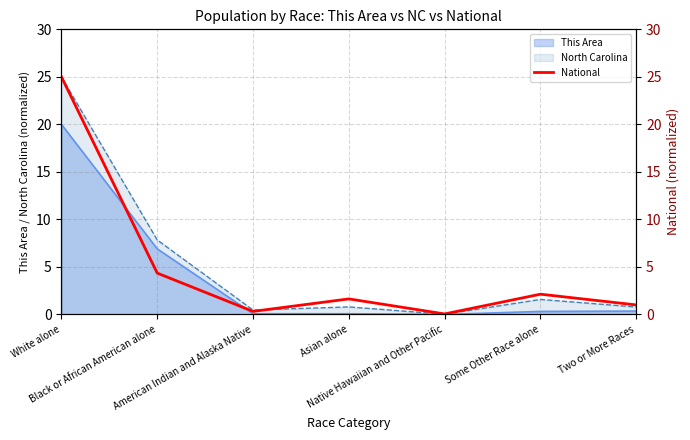

Rank the categories by value from lowest to highest.

Native Hawaiian and Other Pacific, American Indian and Alaska Native, Two or More Races, Asian alone, Some Other Race alone, Black or African American alone, White alone